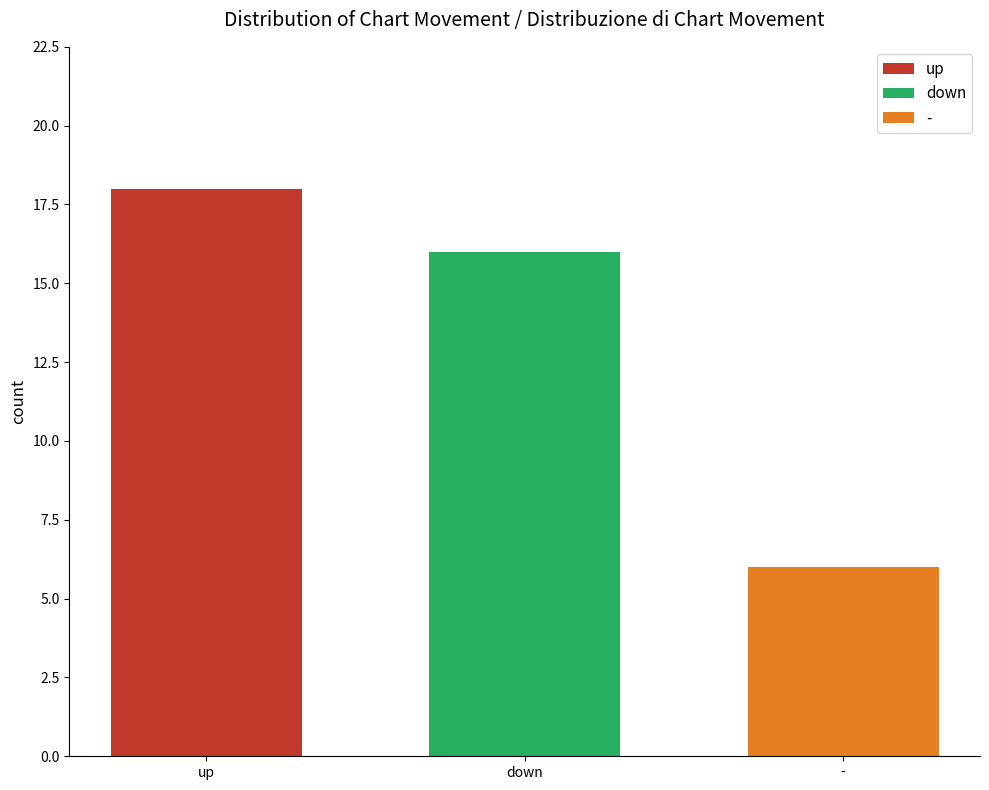

Count the number of data series in this chart.

1